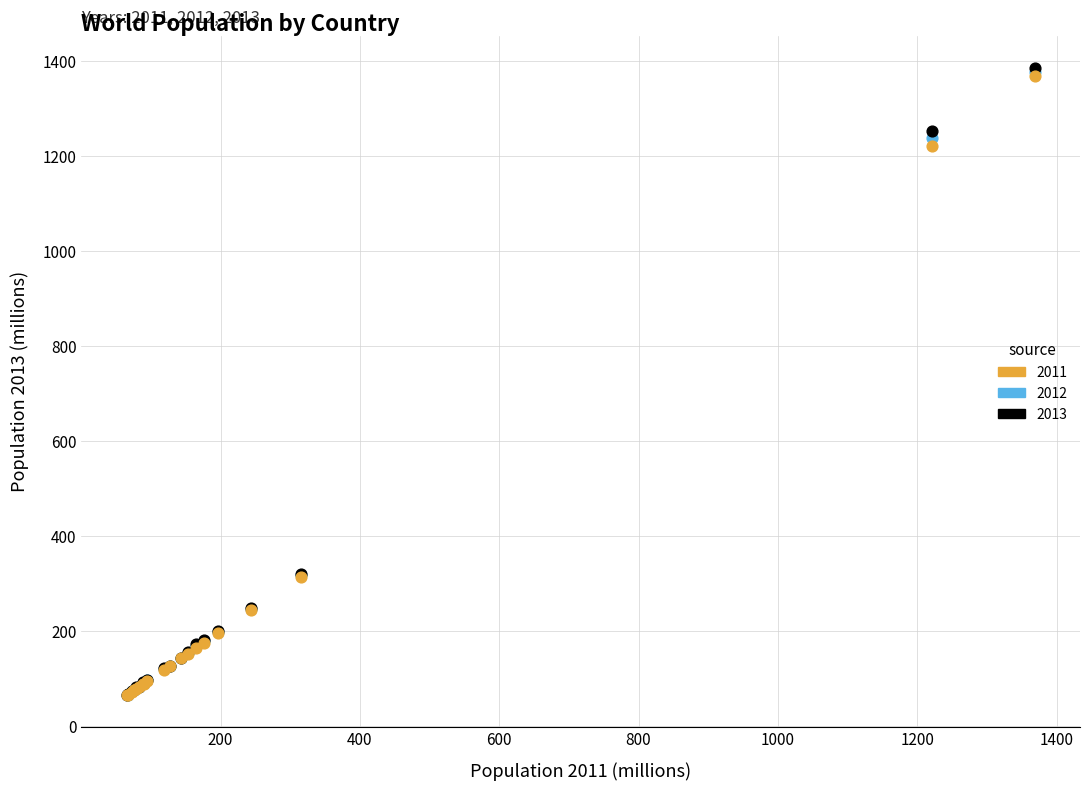

What are all the series names shown in the legend?

2011, 2012, 2013